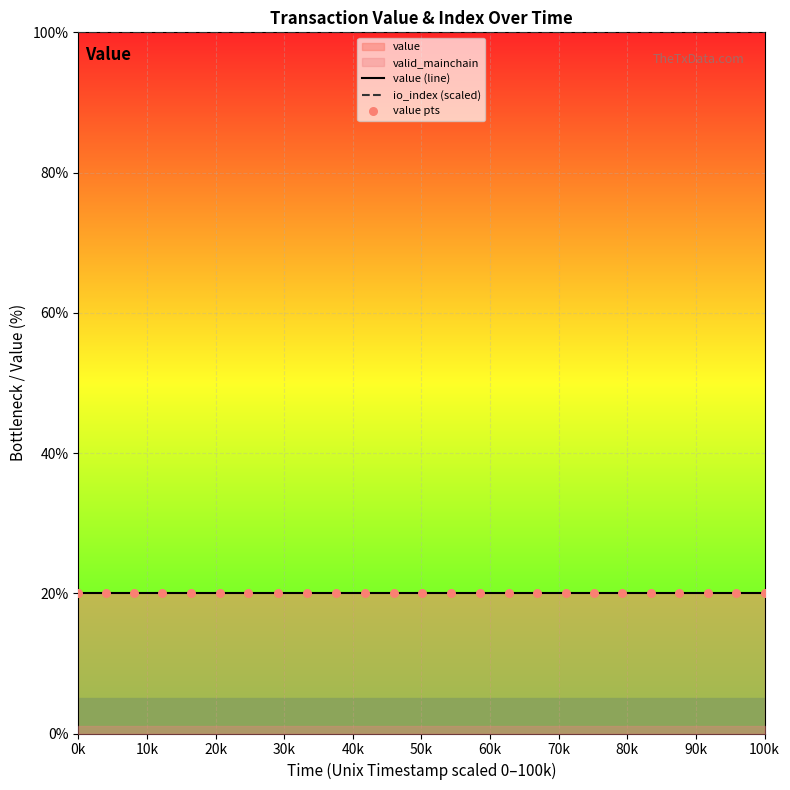

True or false: value (line) and io_index (scaled) intersect in this chart.

False